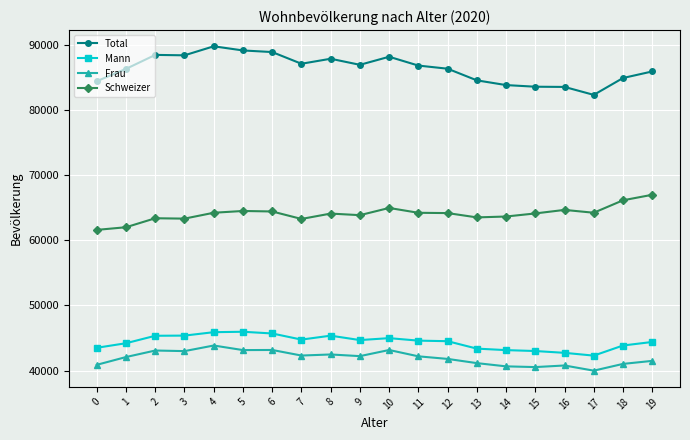

Which series has the widest spread of values?

Total